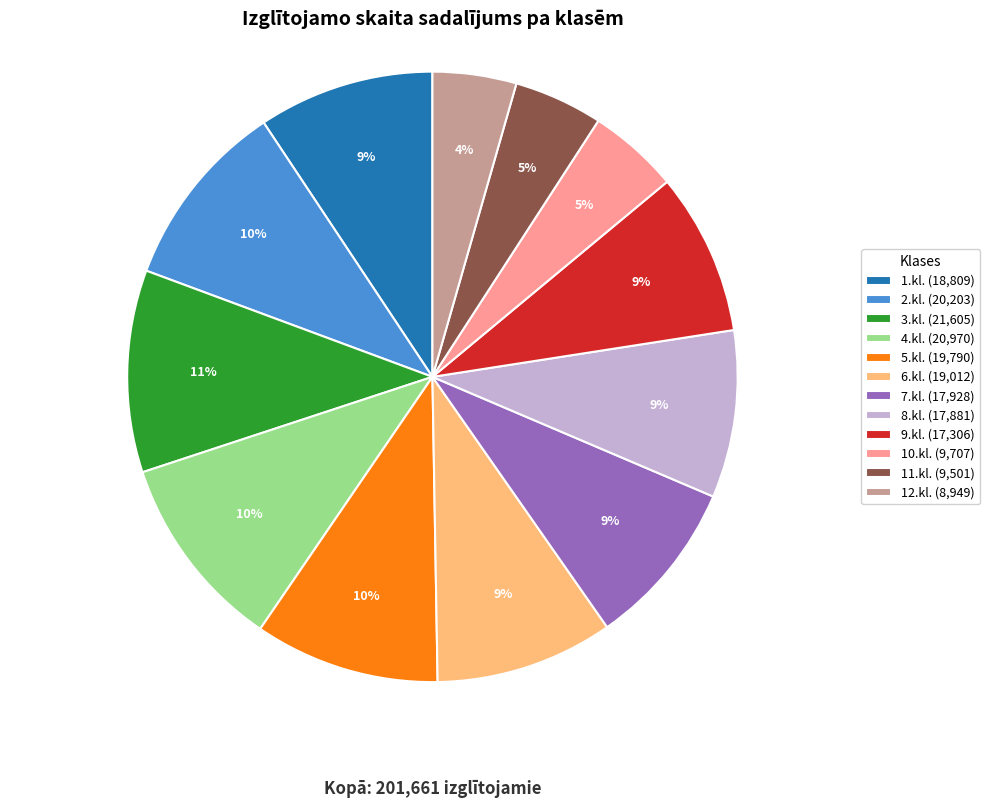

To the nearest percent, what is the combined percentage of 12.kl. (8,949) and 10.kl. (9,707)?

9%